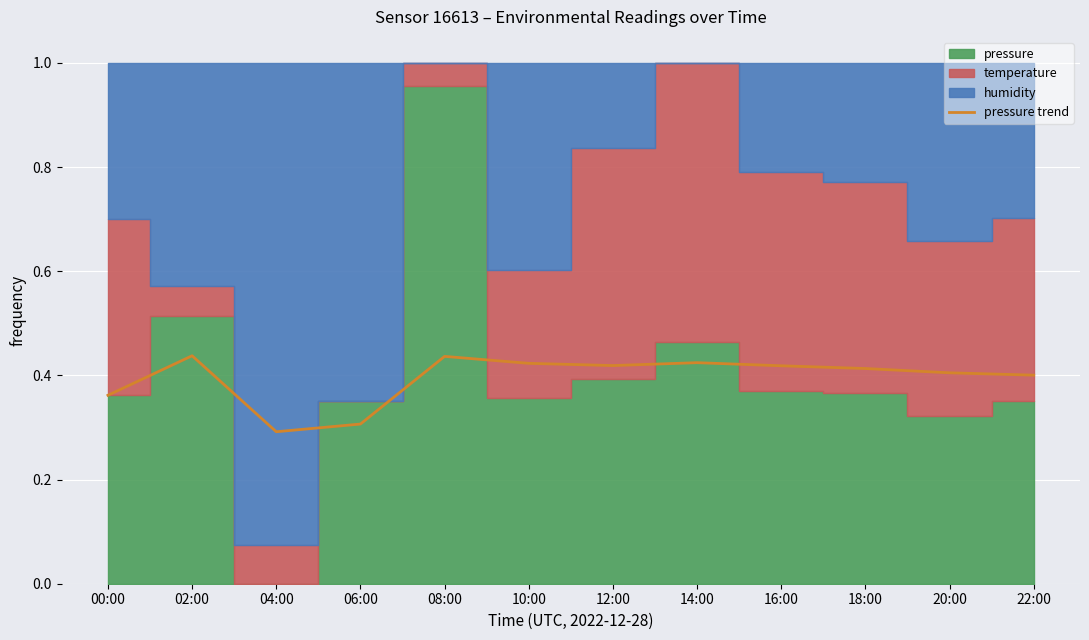

True or false: there are more than 1 points higher than both neighbors.

True